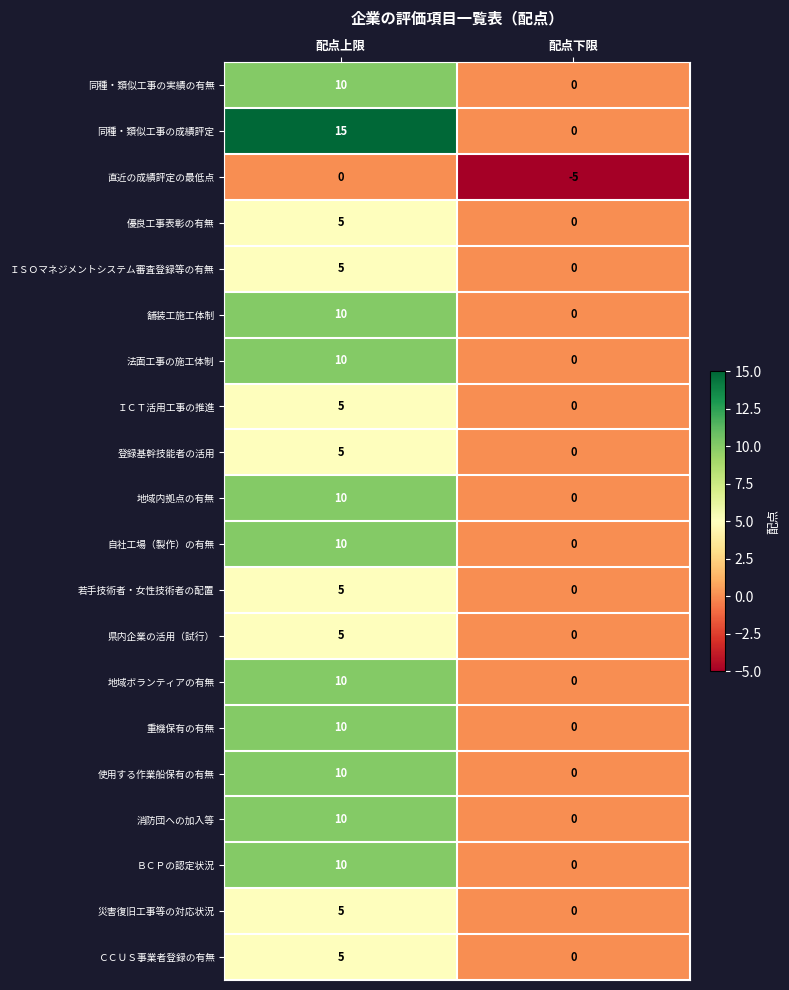

What is the spread (max minus min) of values at 配点上限?

15